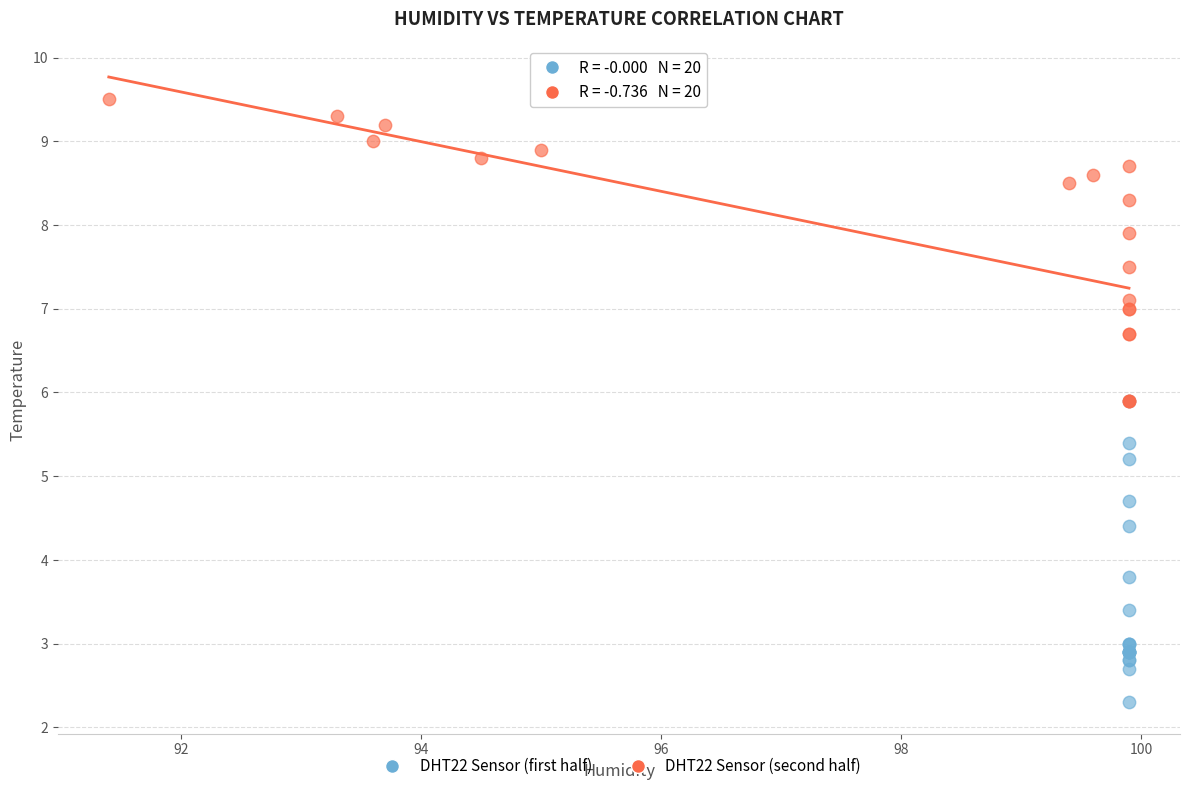

Which series reaches the minimum Y coordinate?

DHT22 Sensor (first half)